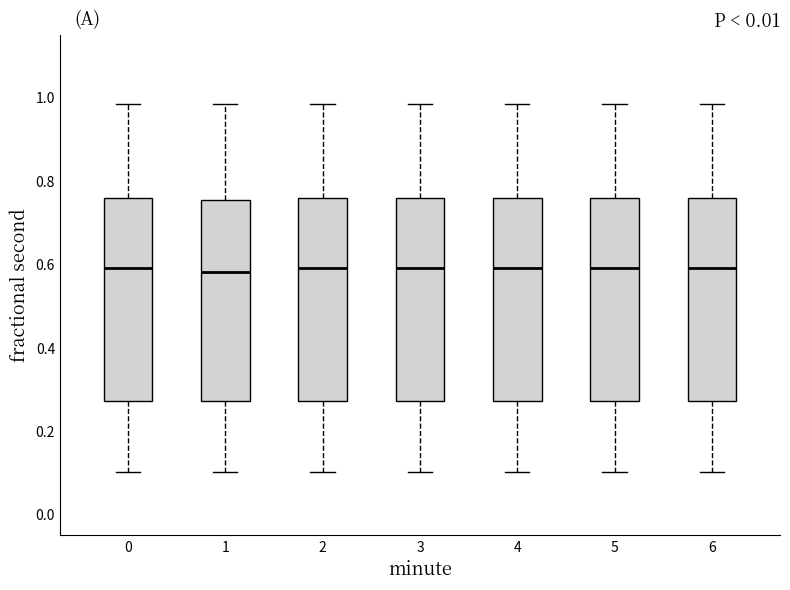

Reading left to right, read every box against the y-axis: the position of its median line, the range the box covers, and the ends of its whiskers. The values are not printed on the chart, so give them approximately, as read against the axis.

0: median 0.60, box 0.28 to 0.76, whiskers 0.10 to 0.98
1: median 0.58, box 0.28 to 0.76, whiskers 0.10 to 0.98
2: median 0.60, box 0.28 to 0.76, whiskers 0.10 to 0.98
3: median 0.60, box 0.28 to 0.76, whiskers 0.10 to 0.98
4: median 0.60, box 0.28 to 0.76, whiskers 0.10 to 0.98
5: median 0.60, box 0.28 to 0.76, whiskers 0.10 to 0.98
6: median 0.60, box 0.28 to 0.76, whiskers 0.10 to 0.98